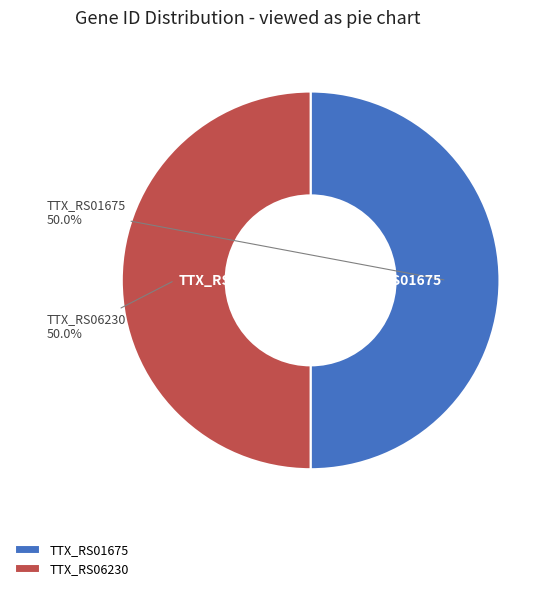

To the nearest percent, what is the average slice percentage?

50%